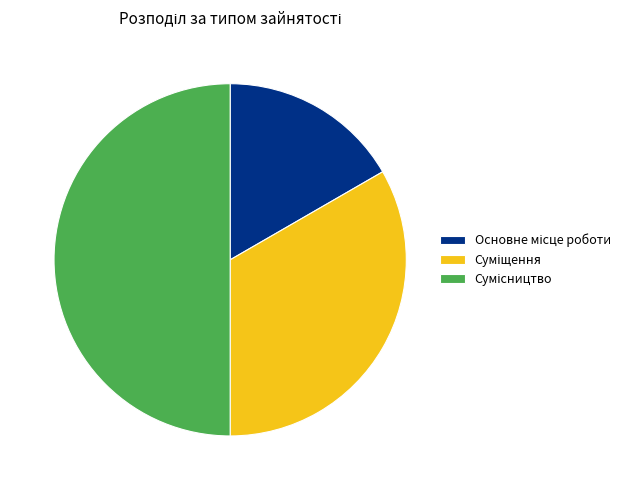

Which slice is the largest?

Сумісництво